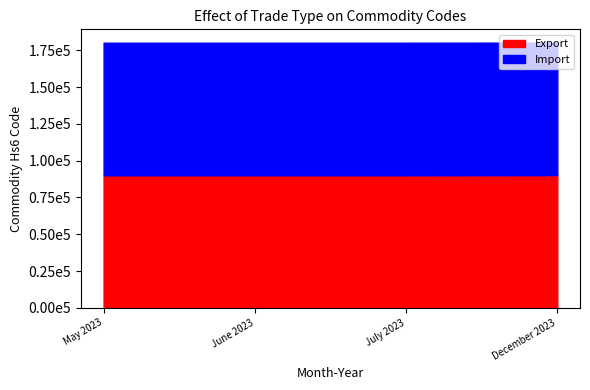

List the series in order of their peak value, lowest first.

Import, Export